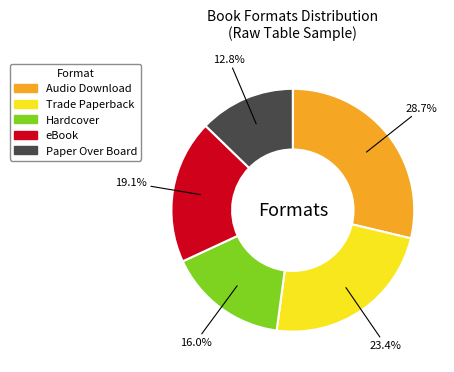

True or false: eBook accounts for 8% of the total.

False